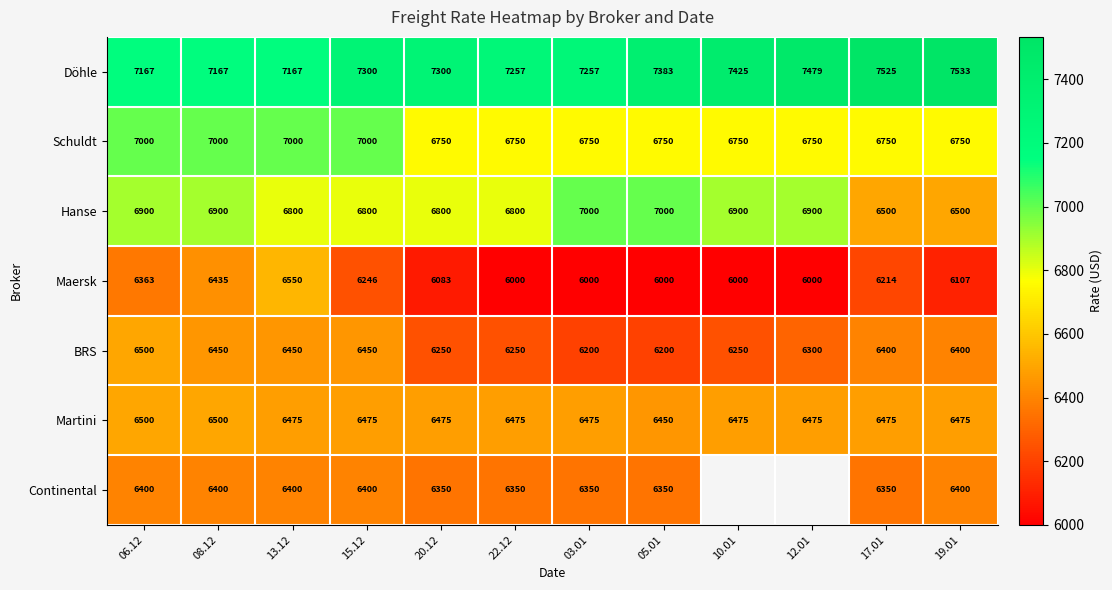

At which category does the chart reach its minimum across all series?

22.12